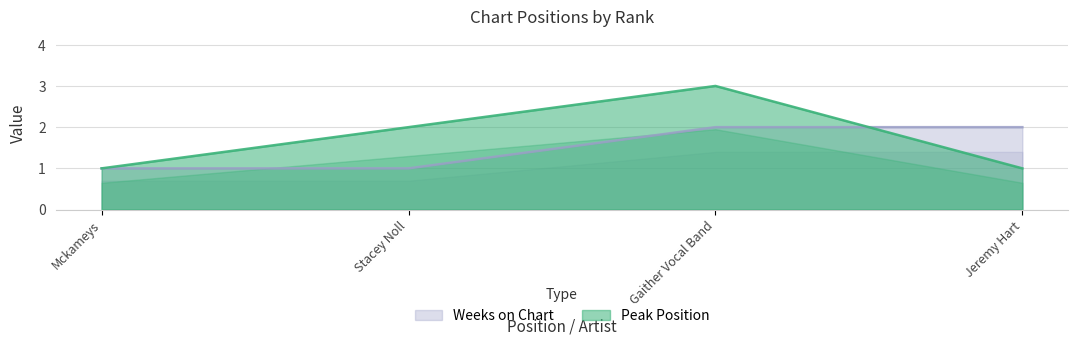

Does the chart have visible grid lines?

Yes